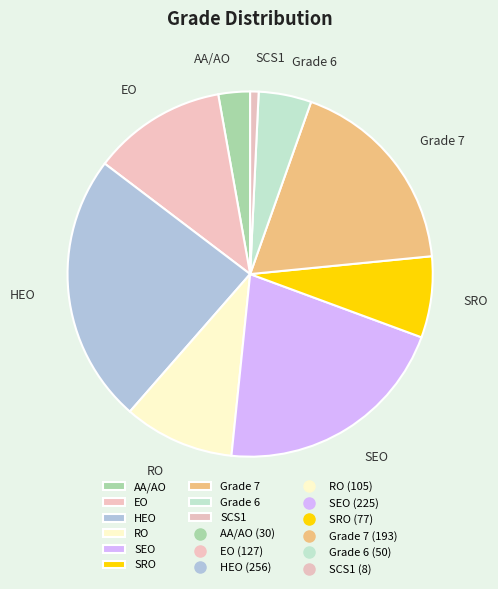

Does SCS1 account for over 50% of the chart?

No